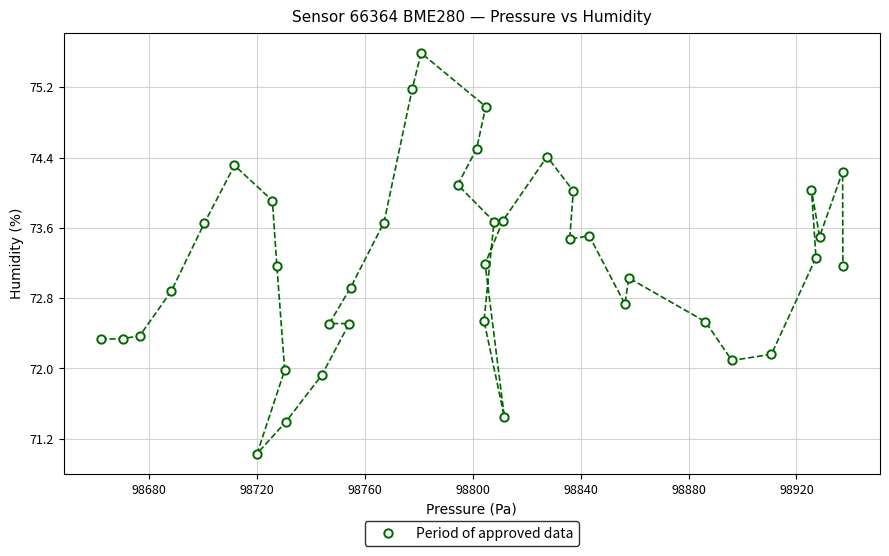

What is the range of Y values (max minus min)?

4.6